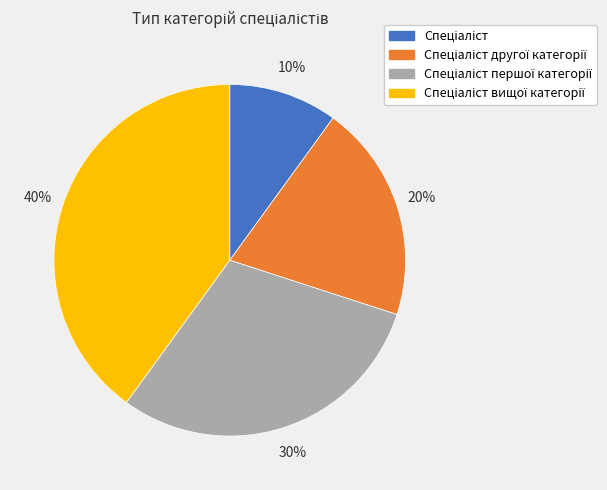

To the nearest percent, what is the difference between the largest and smallest slice percentages?

30%